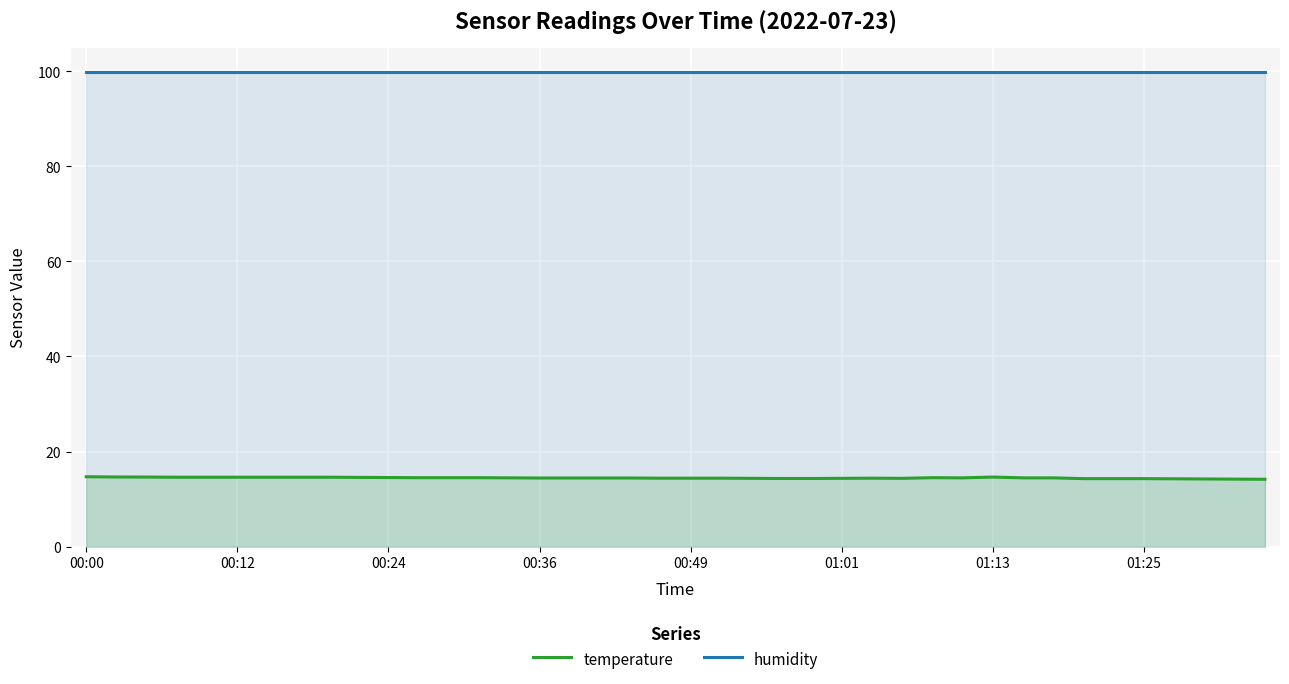

Count the number of data series in this chart.

2